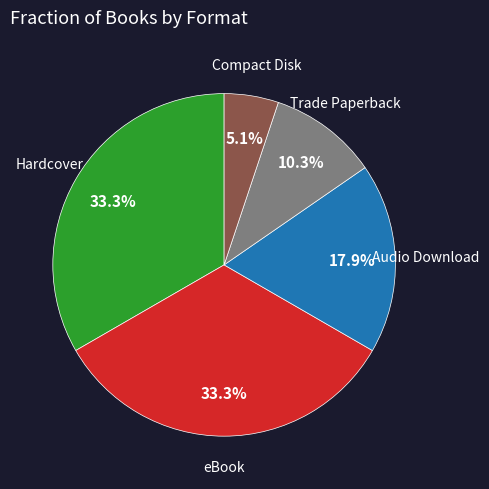

To the nearest percent, what is the difference between the largest and smallest slice percentages?

28%